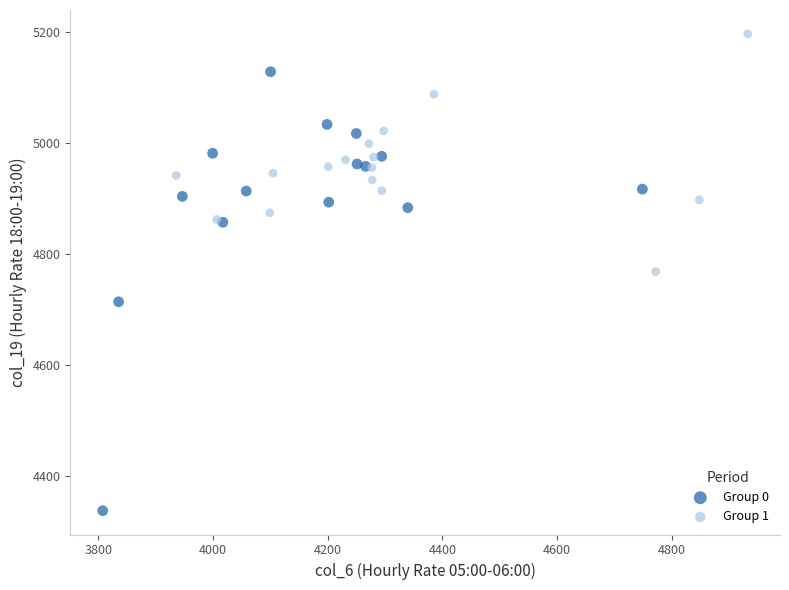

Which series reaches the maximum Y coordinate?

Group 1